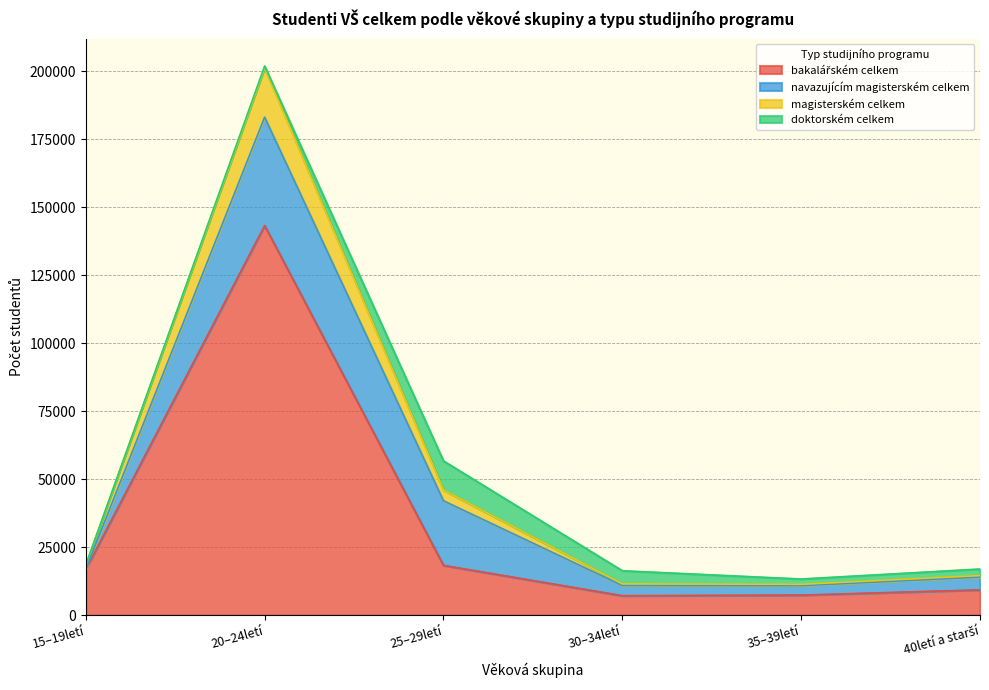

How many interior local peaks does the magisterském celkem series have?

1